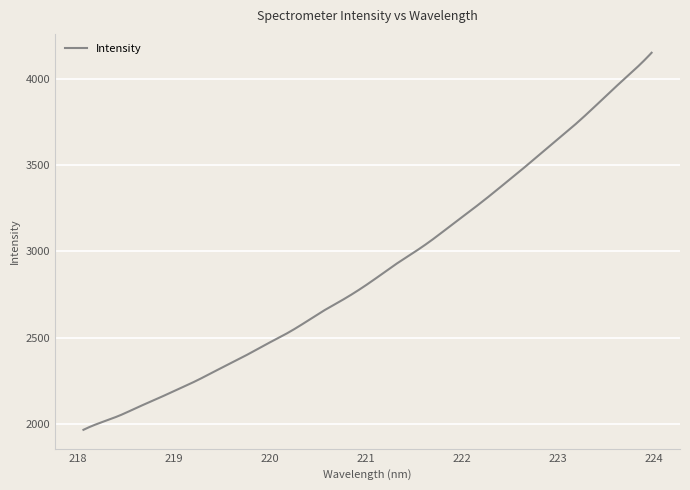

What is the minimum value shown in the chart?

1967.8